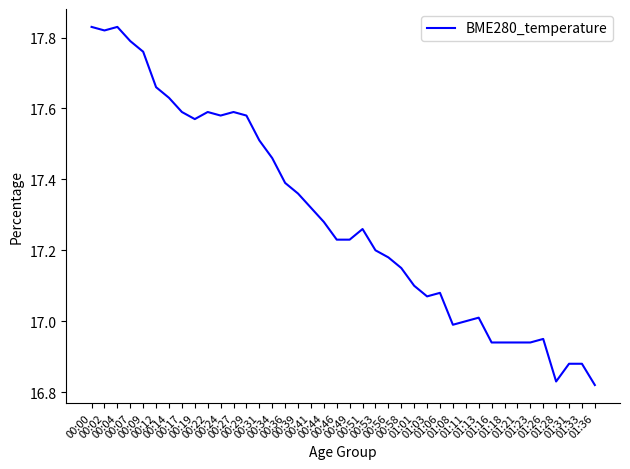

Between 01:21 and 00:46, which is larger?

00:46